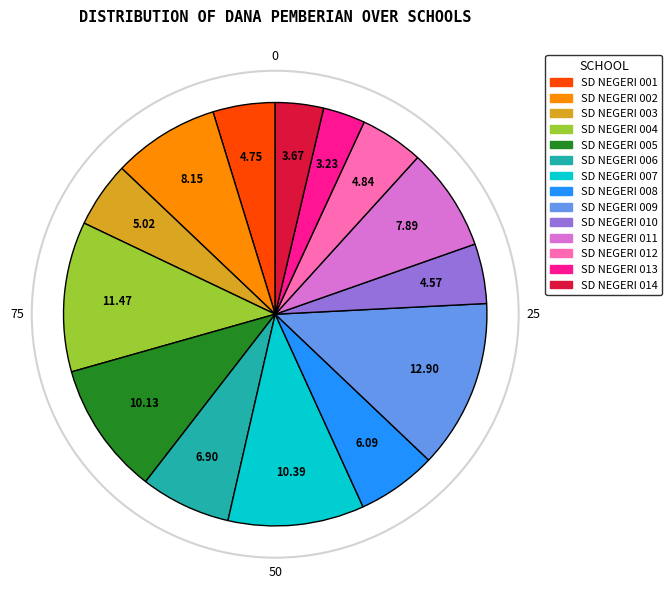

Do SD NEGERI 010 and SD NEGERI 006 together represent more than half of the pie?

No